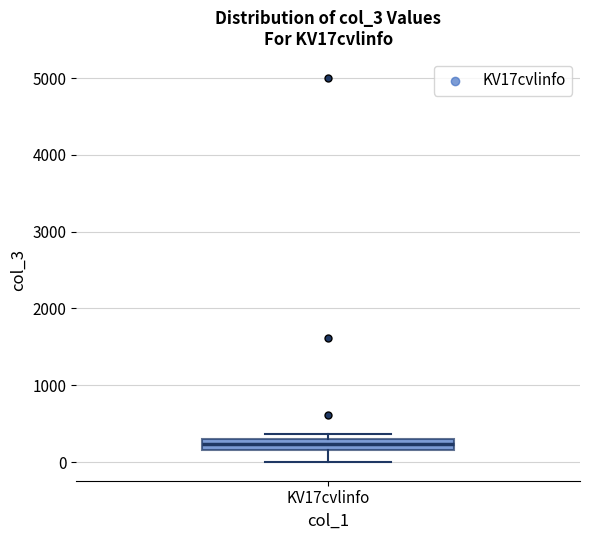

Where is the lower edge of the box for KV17cvlinfo on the y-axis? The values are not printed on the chart, so give them approximately, as read against the axis.

200